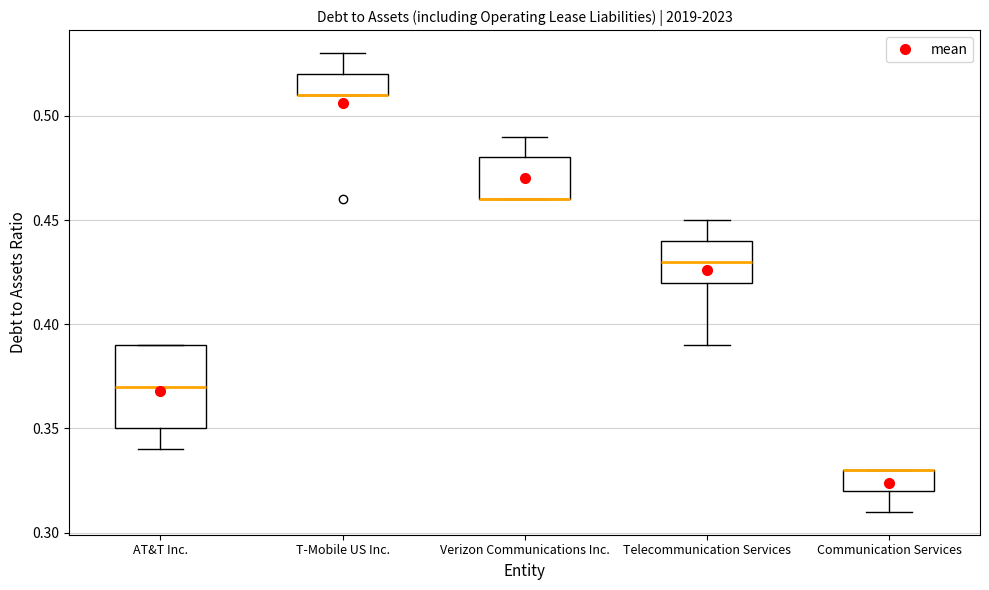

Reading left to right, transcribe this box plot: for each box, give where its median line is, the range the box spans, and where its two whiskers end, as read against the y-axis. The values are not printed on the chart, so give them approximately, as read against the axis.

AT&T Inc.: median 0.37, box 0.35 to 0.39, whiskers 0.34 to 0.39
T-Mobile US Inc.: median 0.51 (drawn on the box's lower edge), box 0.51 to 0.52, whiskers 0.51 to 0.53
Verizon Communications Inc.: median 0.46 (drawn on the box's lower edge), box 0.46 to 0.48, whiskers 0.46 to 0.49
Telecommunication Services: median 0.43, box 0.42 to 0.44, whiskers 0.39 to 0.45
Communication Services: median 0.33 (drawn on the box's upper edge), box 0.32 to 0.33, whiskers 0.31 to 0.33